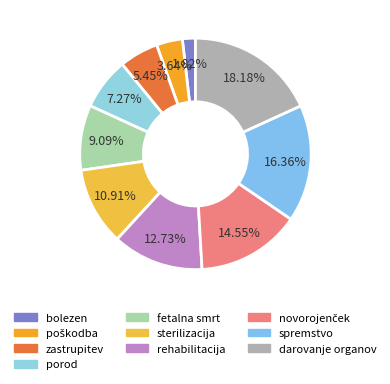

Does any single category account for the majority?

No